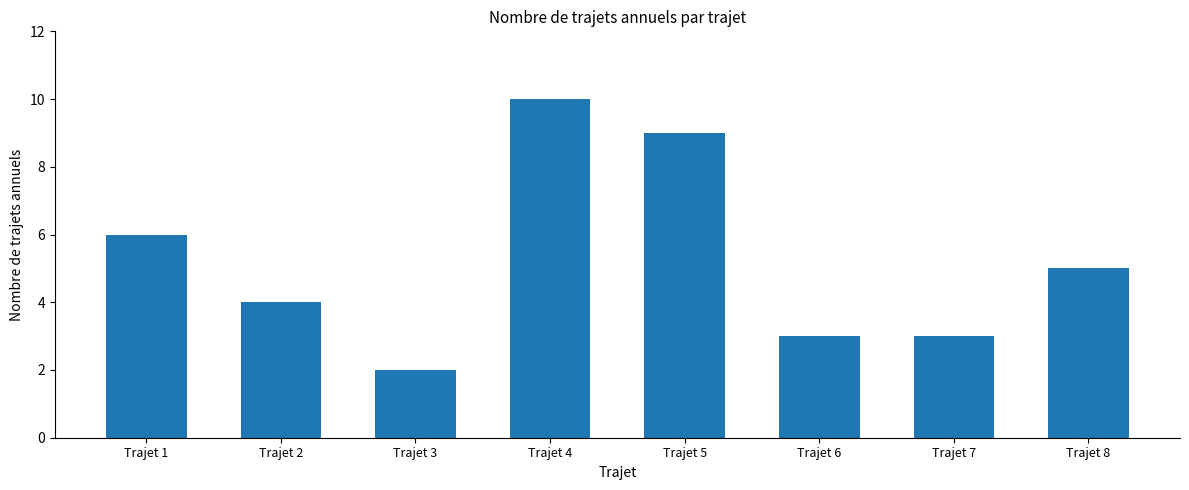

What is the difference between the maximum and minimum values?

8